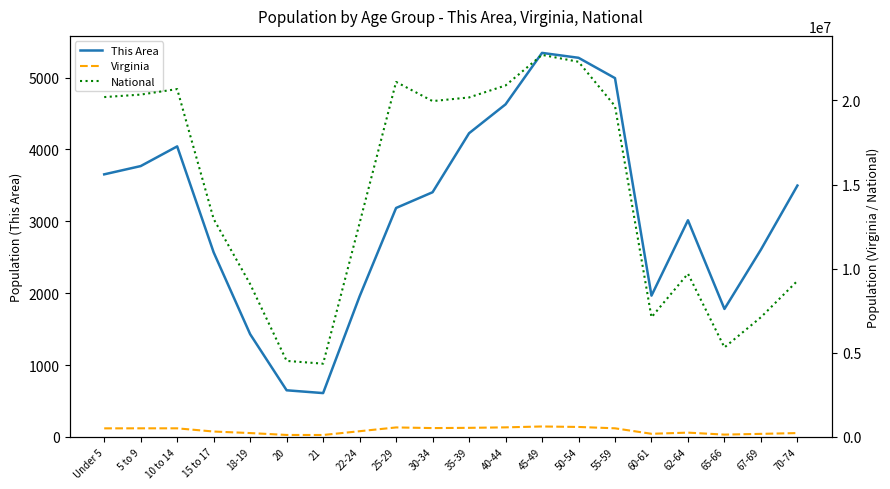

Which series changed the most between 45-49 and 60-61?

National